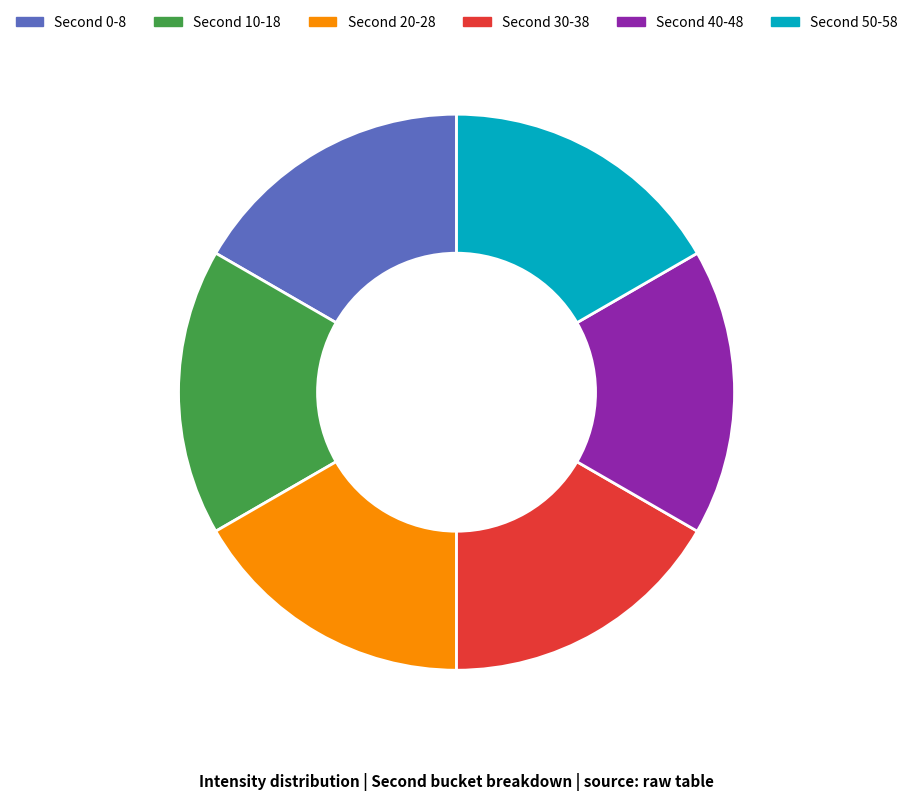

Is there a majority slice in this chart?

No